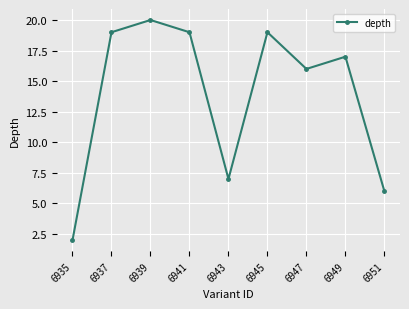

The chart shows a value of 1 at 6935. True or false?

False